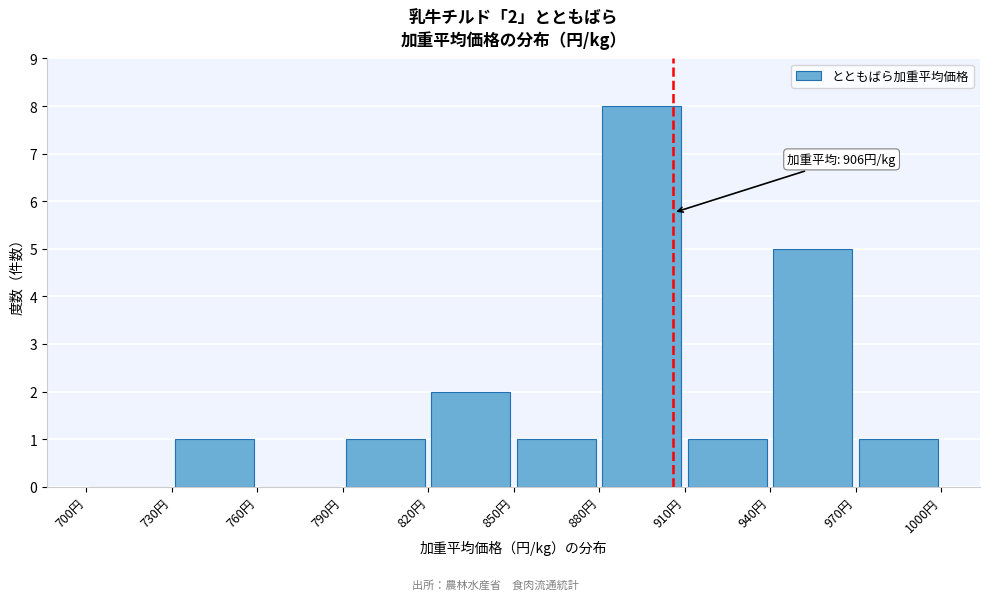

Which range on the x-axis has the tallest bar?

880 to 910